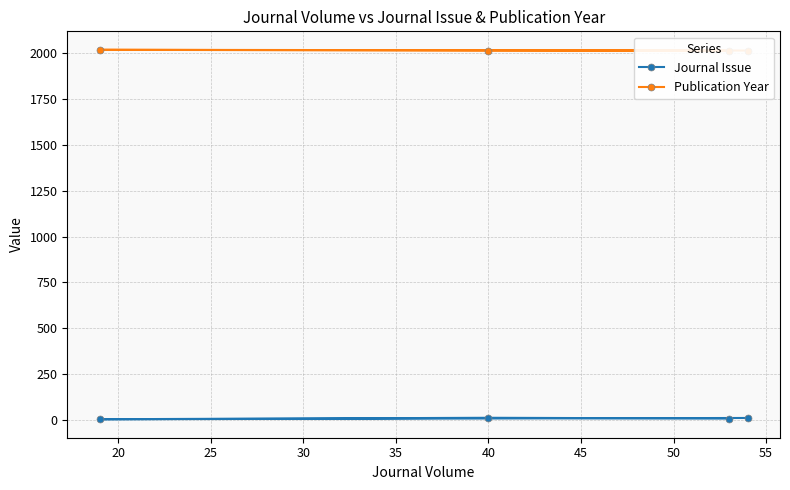

True or false: Journal Issue has a value of 3 at 40.

False